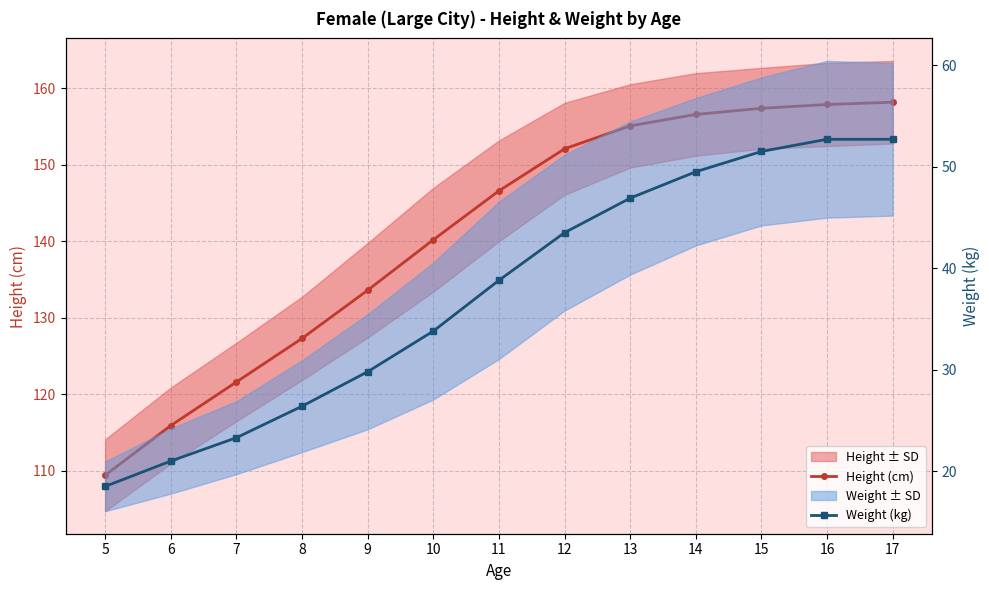

List the series in order of their peak value, highest first.

Height (cm), Weight (kg)